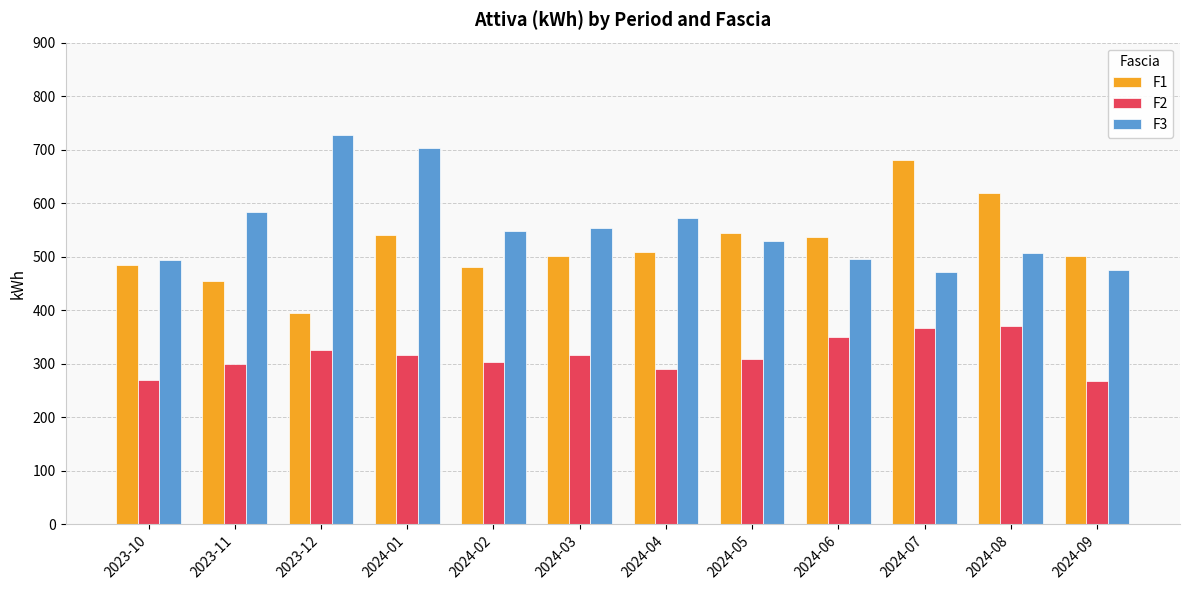

The value of F1 at 2024-06 is 760. True or false?

False